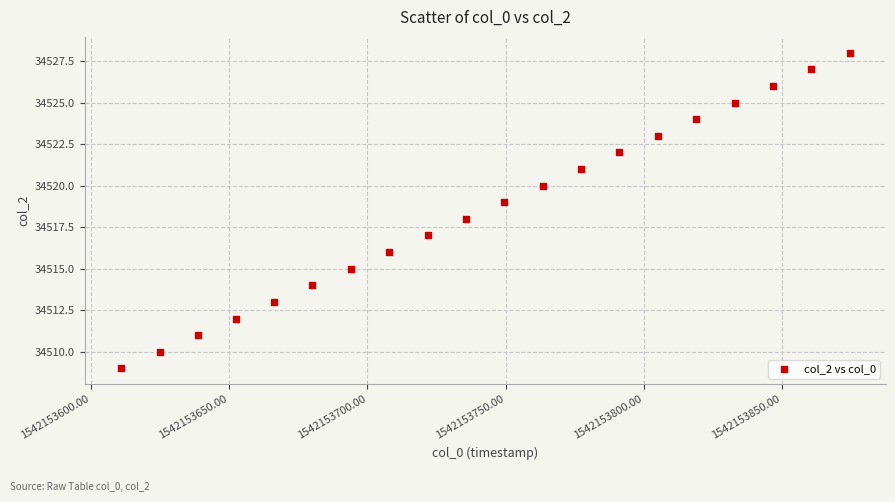

What is the range of Y values (max minus min)?

19